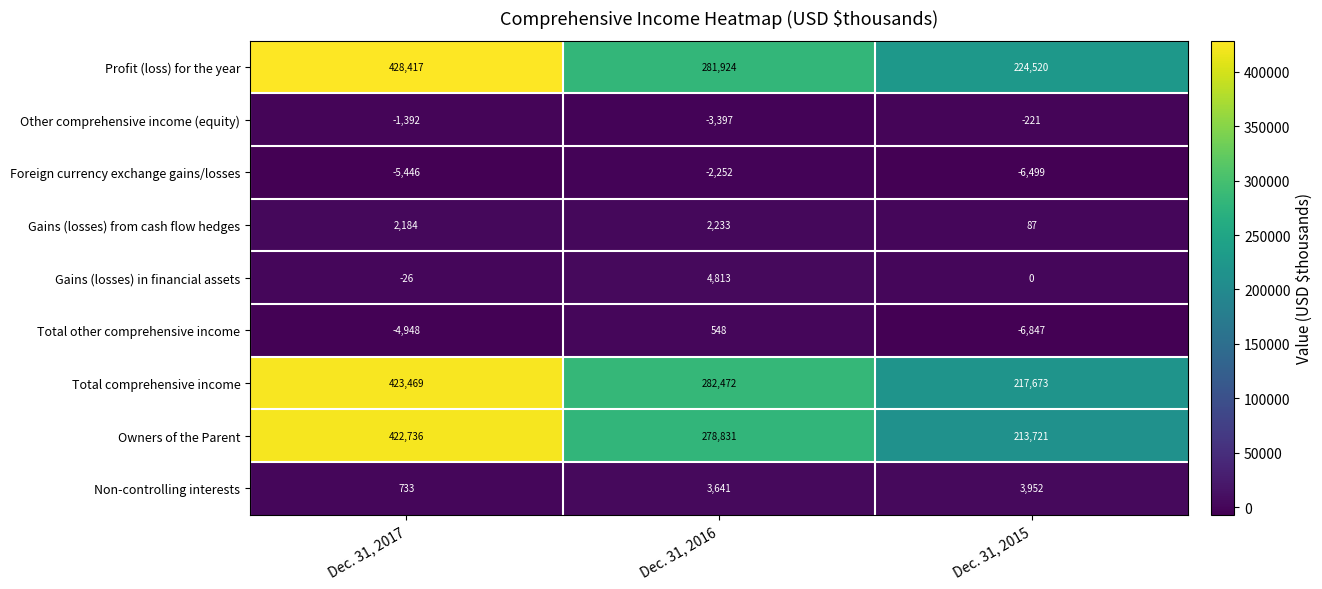

What is the maximum value shown in the chart?

428417